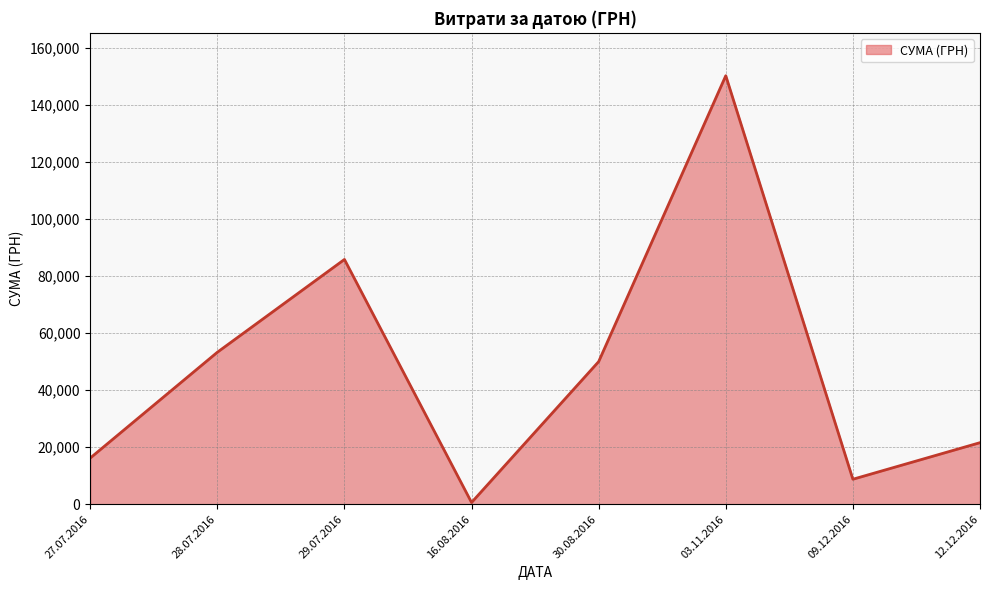

Which has a higher value, 29.07.2016 or 03.11.2016?

03.11.2016